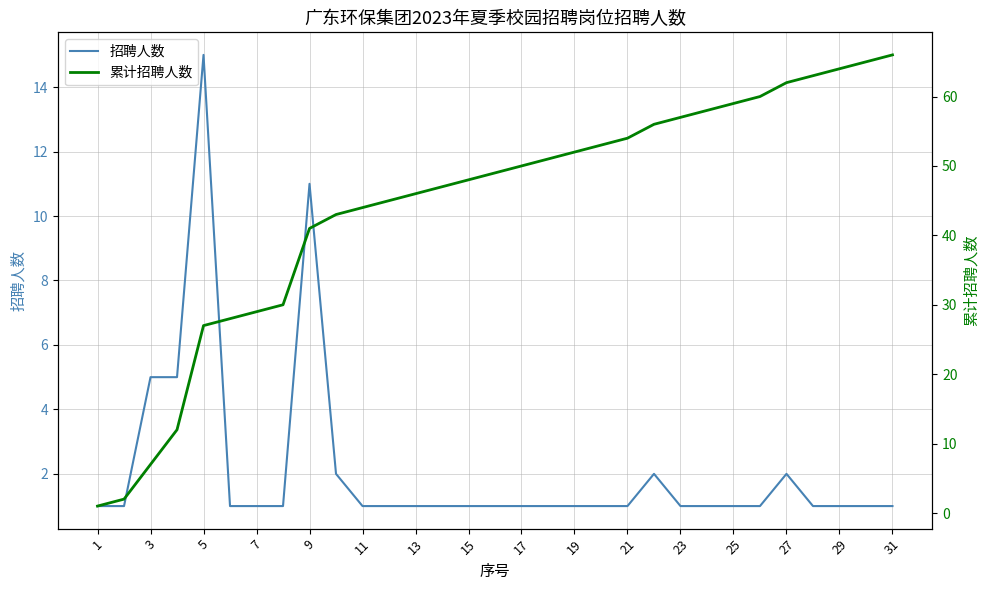

The 累计招聘人数 series shows 105 at 25. True or false?

False